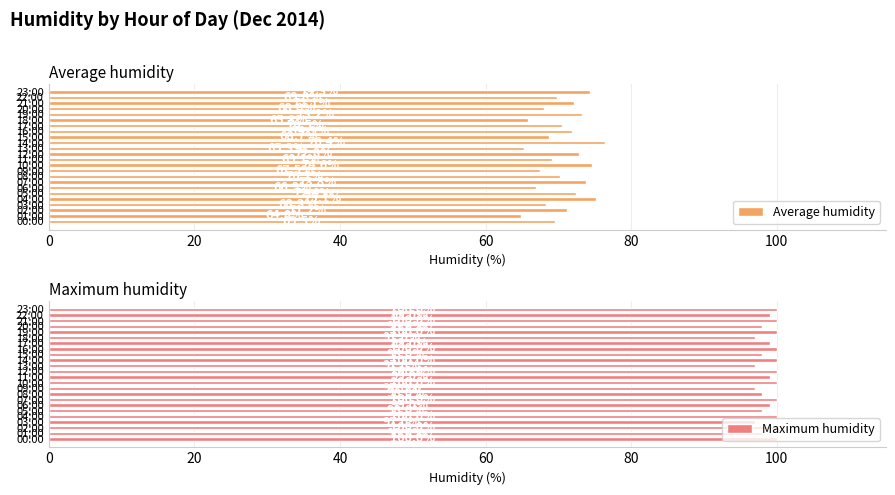

Count the Maximum humidity values in the range 98 to 100.

20